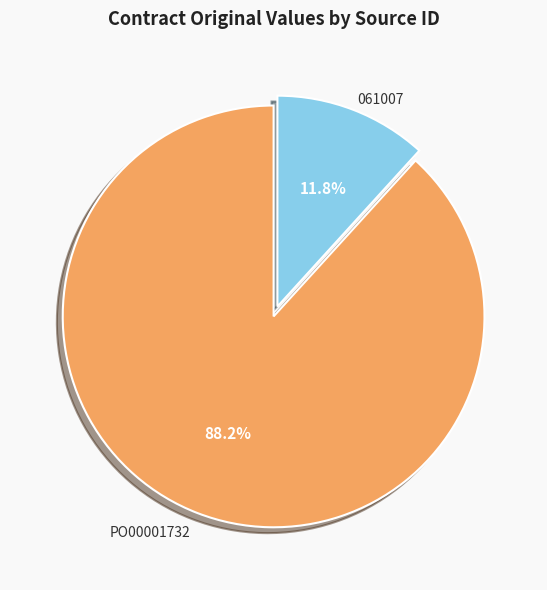

Is there a majority slice in this chart?

Yes